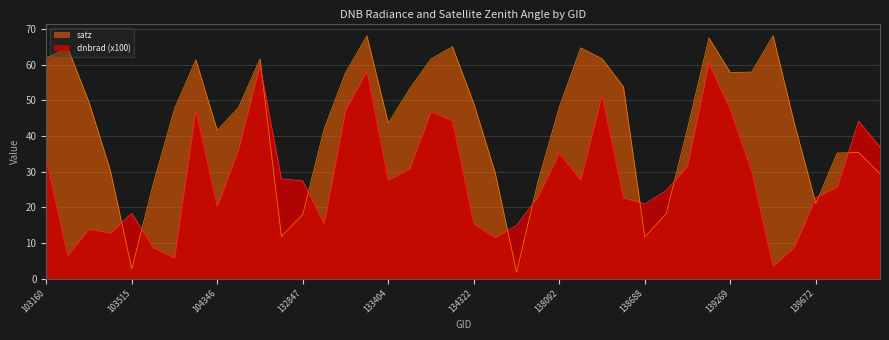

At which category is the sum across all series the highest?

139094